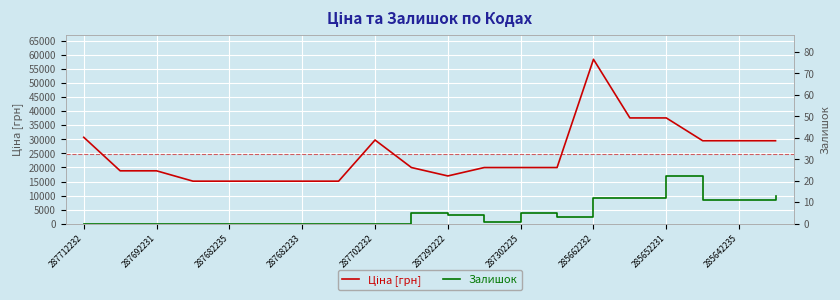

The Залишок series shows -15.1 at 287692231. True or false?

False